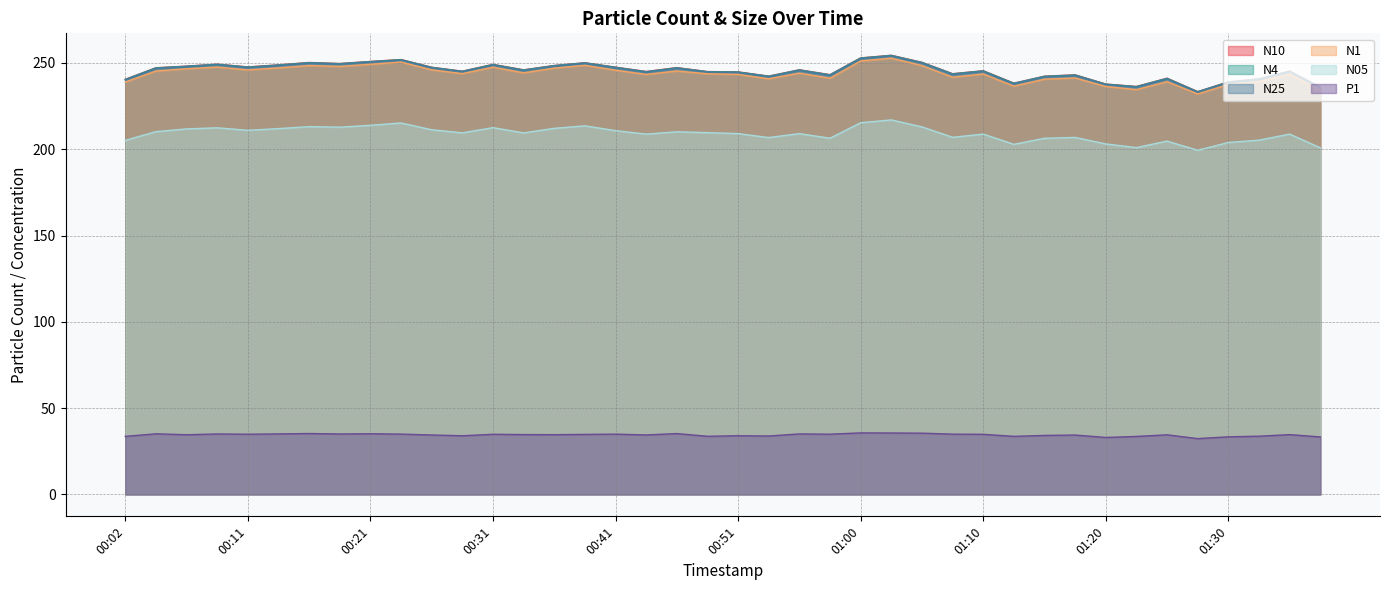

How many lines are shown in the chart?

6